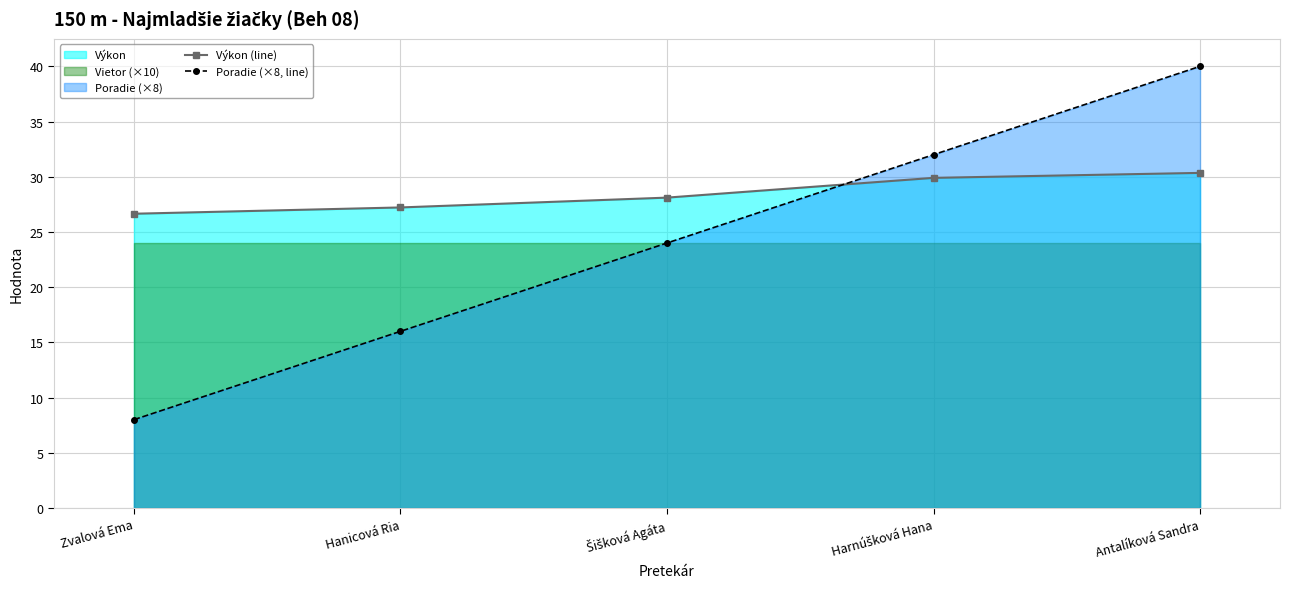

True or false: Poradie (×8, line) has a value of 16.0 at Hanicová Ria.

True